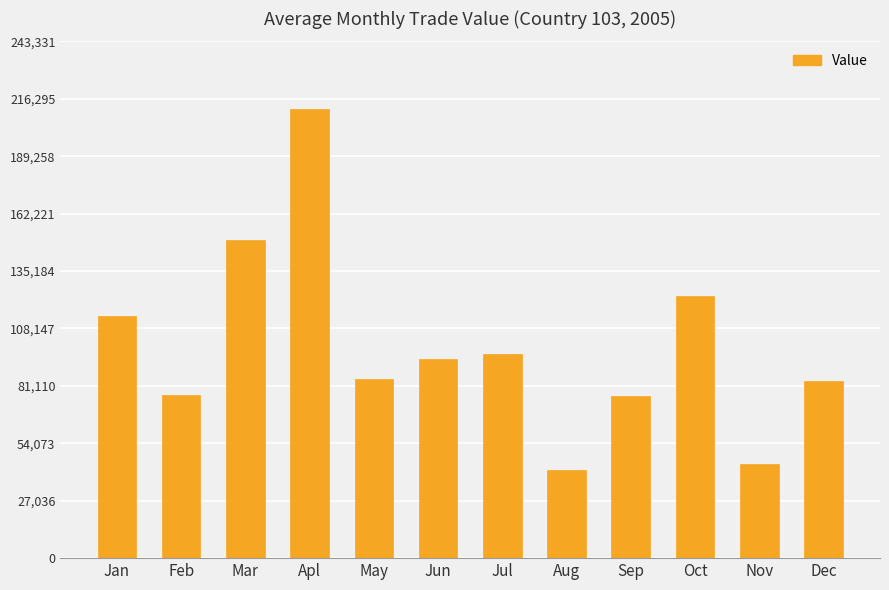

True or false: the data shows 44506 at Nov.

True